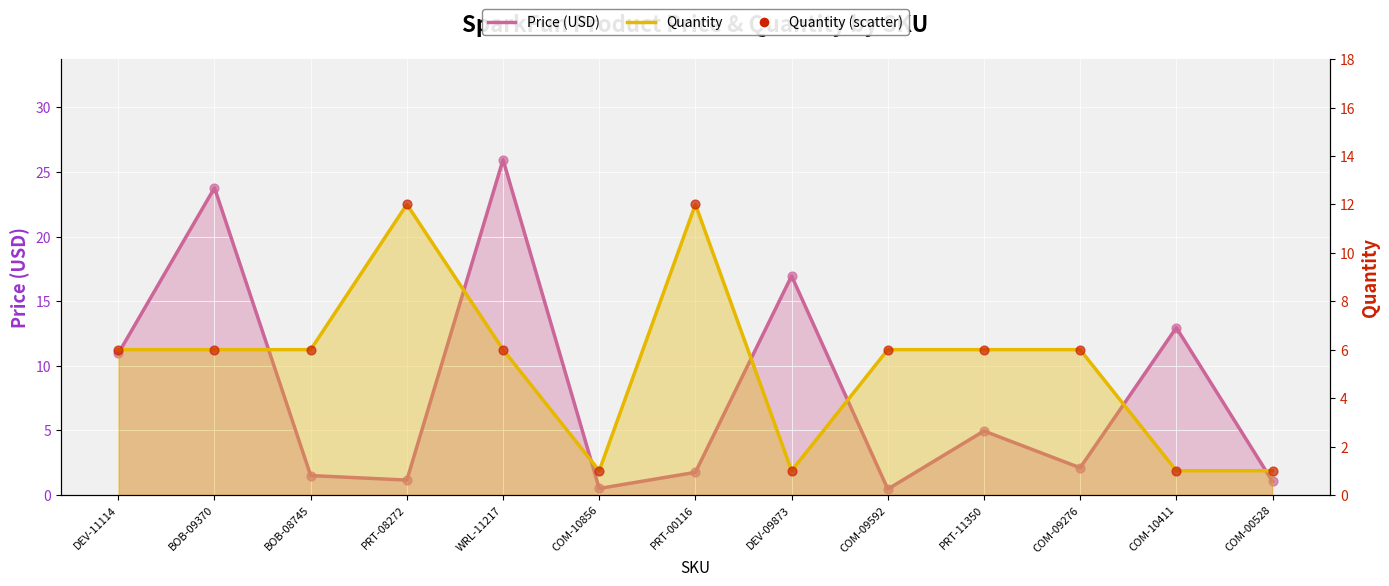

Which series has the largest total across all categories?

Price (USD)